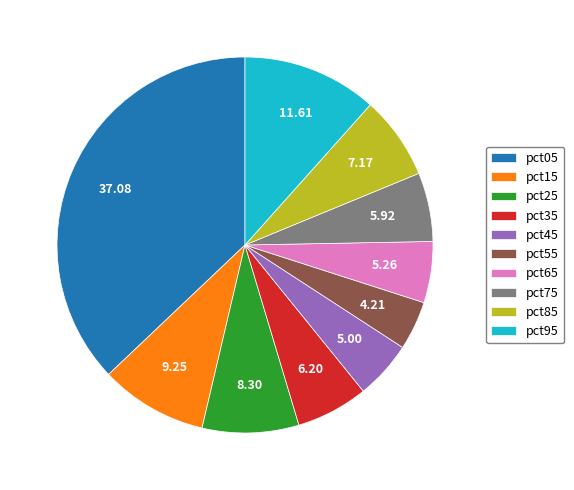

Between pct75 and pct65, which is larger?

pct75